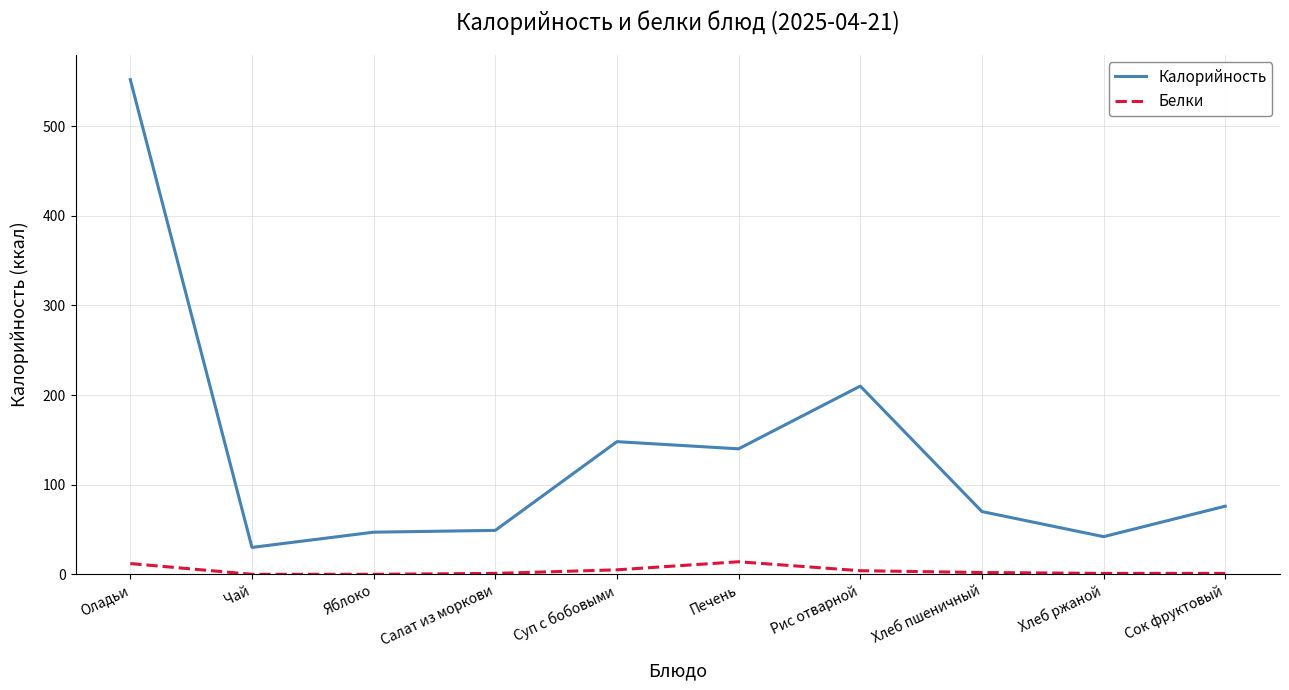

What is the sum of the Калорийность values at Хлеб ржаной and Яблоко?

89